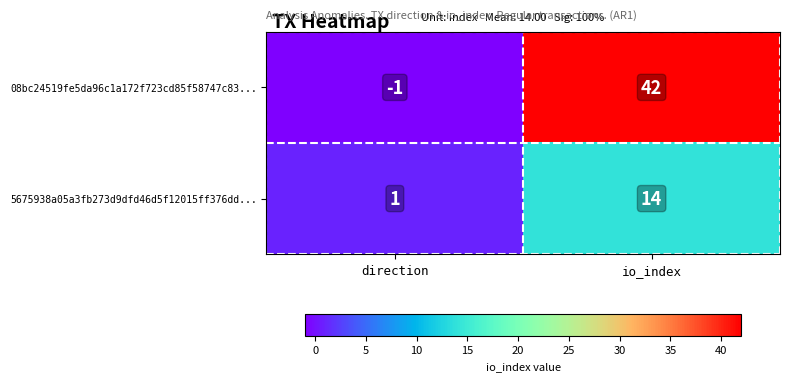

Which series has the largest total across all categories?

08bc24519fe5da96c1a172f723cd85f58747c83...